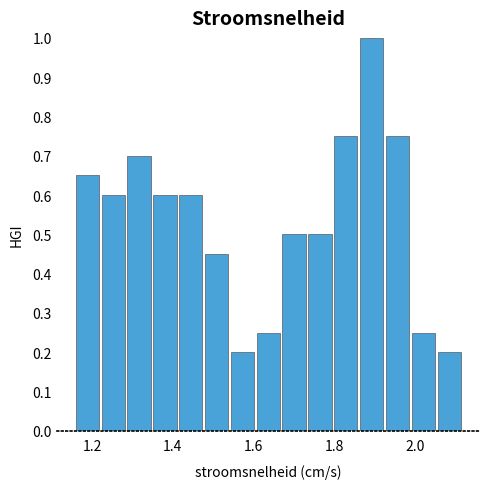

Read against the x-axis, roughly where is the centre of the tallest bar?

1.90